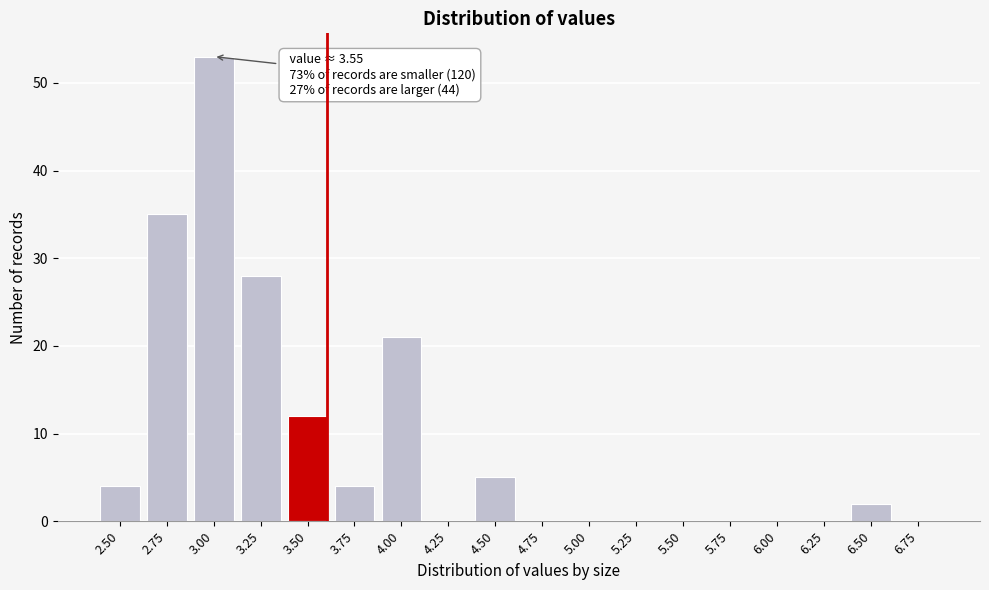

Reading left to right, list all the values displayed in this chart.

2.50=4	2.75=35	3.00=53	3.25=28	3.50=12	3.75=4	4.00=21	4.25=0	4.50=5	4.75=0	5.00=0	5.25=0	5.50=0	5.75=0	6.00=0	6.25=0	6.50=2	6.75=0